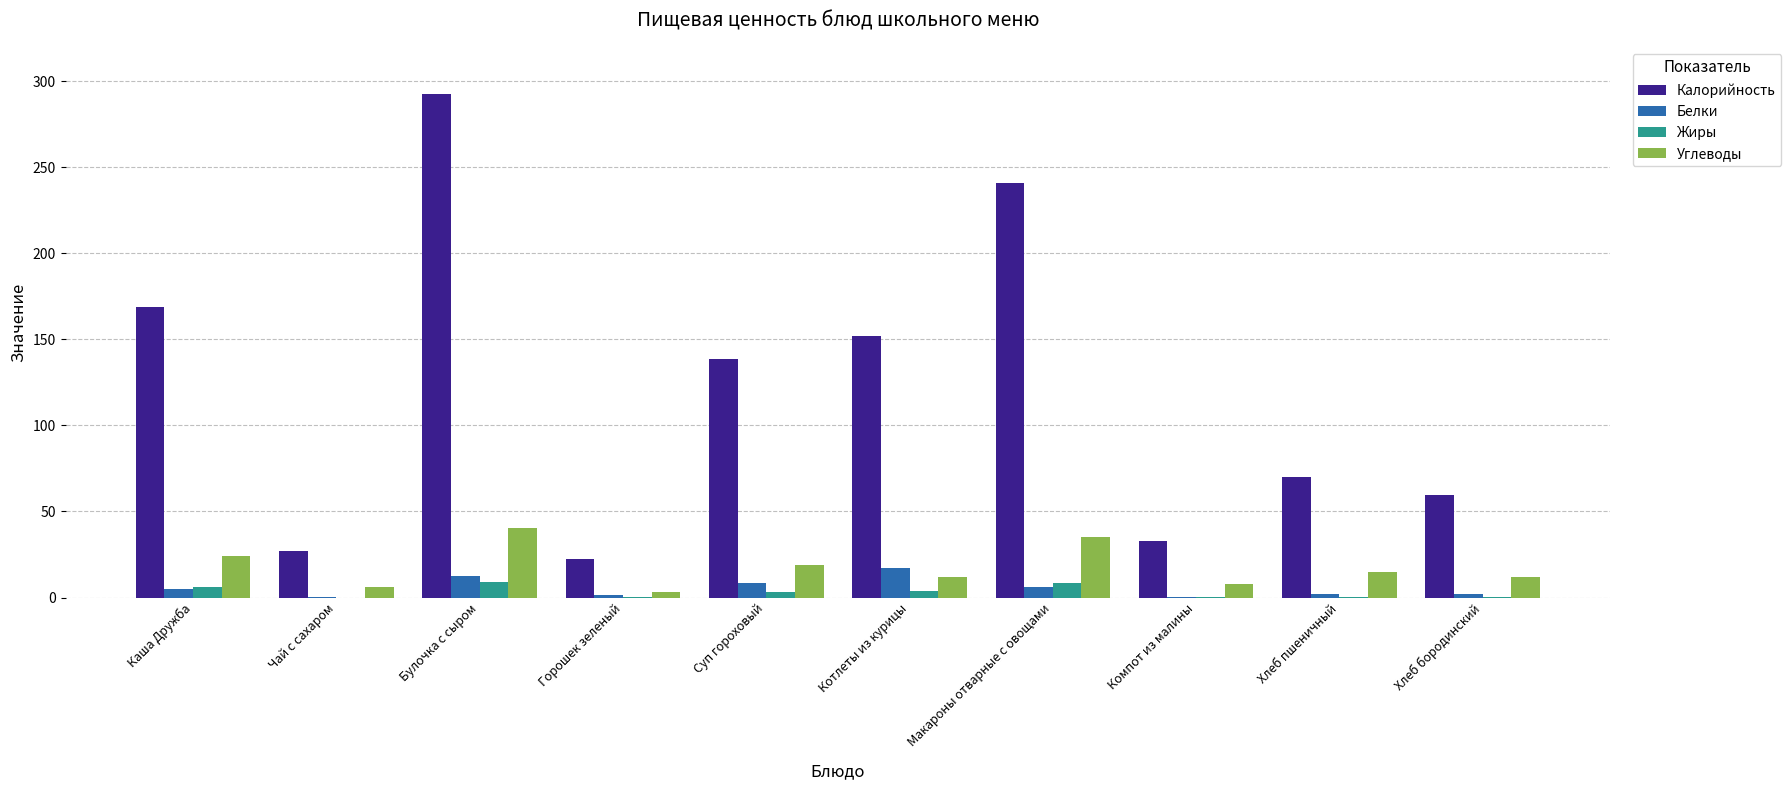

Is it true that Углеводы equals 40.4 at Булочка с сыром?

True